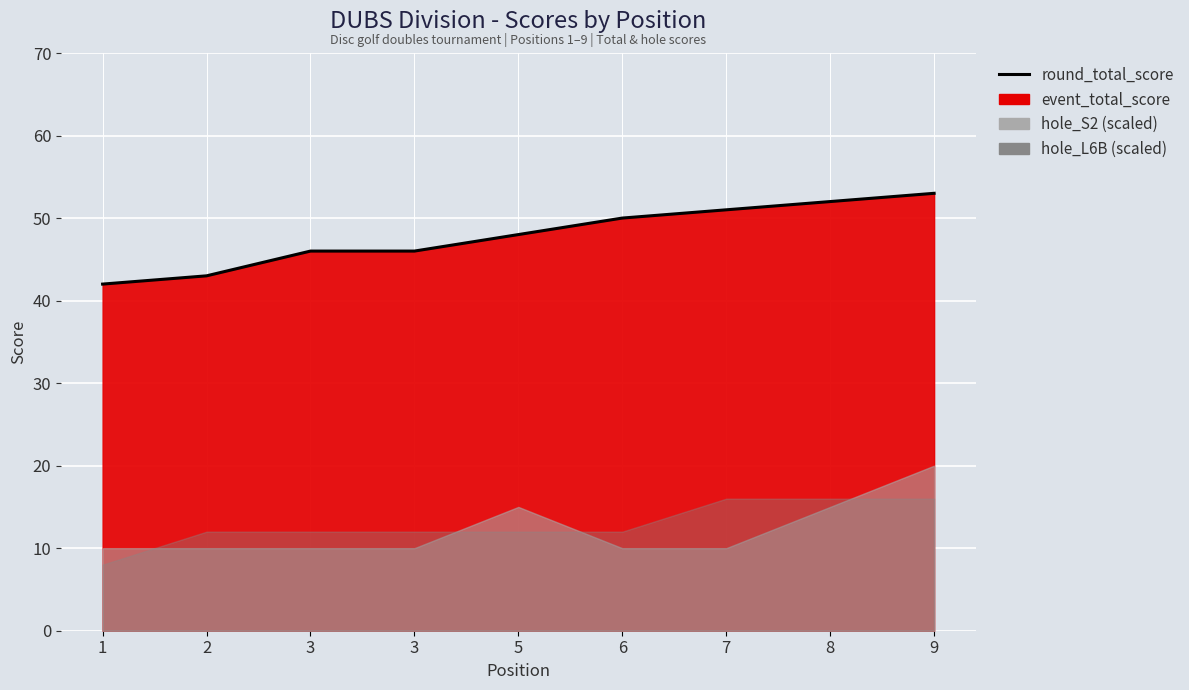

What is the sum of the values at 5 and 3?

94